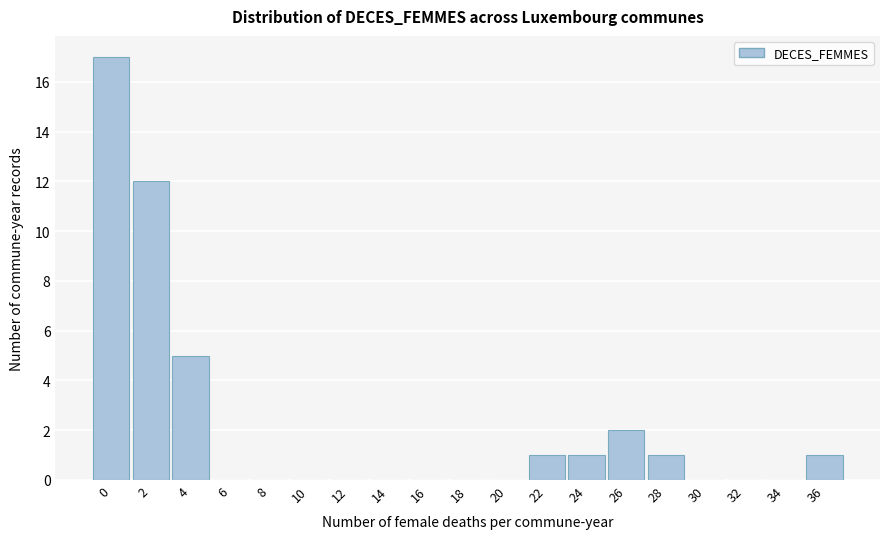

Reading left to right, list all the values displayed in this chart.

0=17	2=12	4=5	6=0	8=0	10=0	12=0	14=0	16=0	18=0	20=0	22=1	24=1	26=2	28=1	30=0	32=0	34=0	36=1